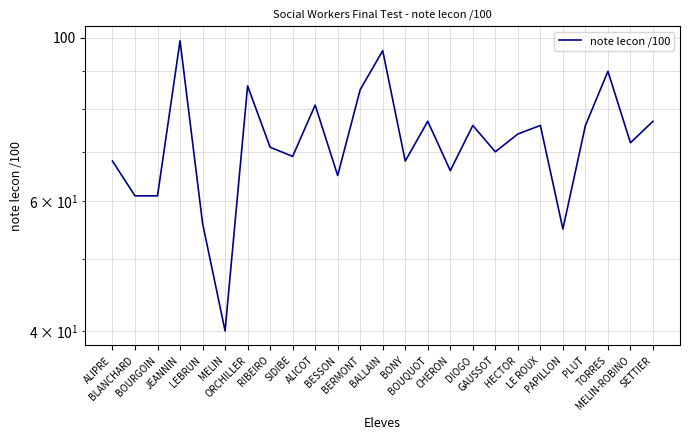

Does the chart have visible grid lines?

Yes